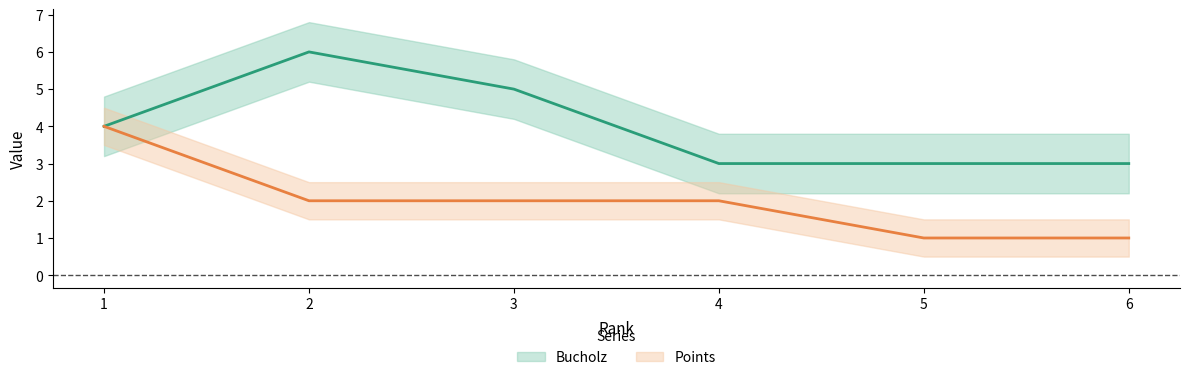

How many values in the Bucholz series exceed 4?

2